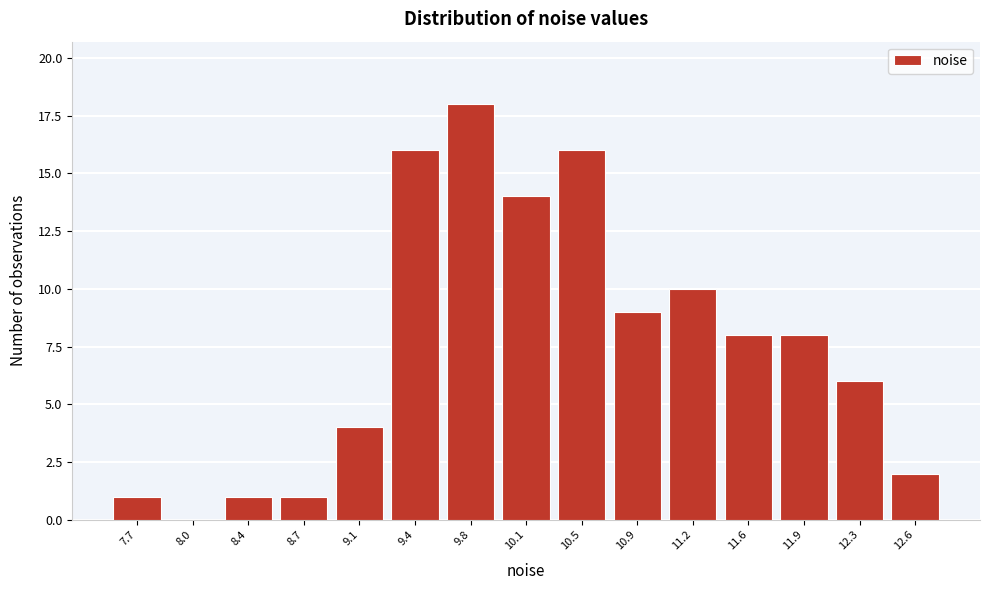

Over which range of the x-axis is the bar tallest?

9.60 to 9.95